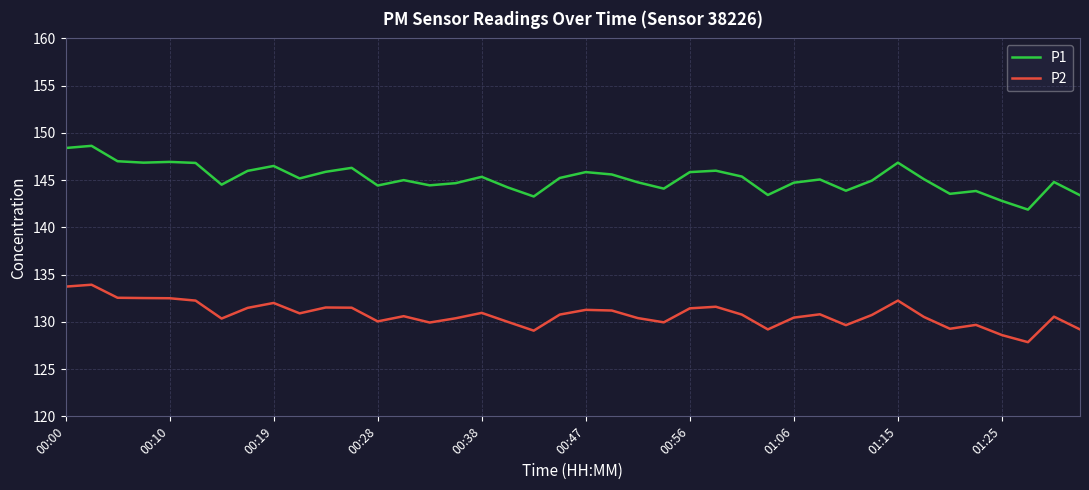

At how many categories does at least one series exceed 143?

38